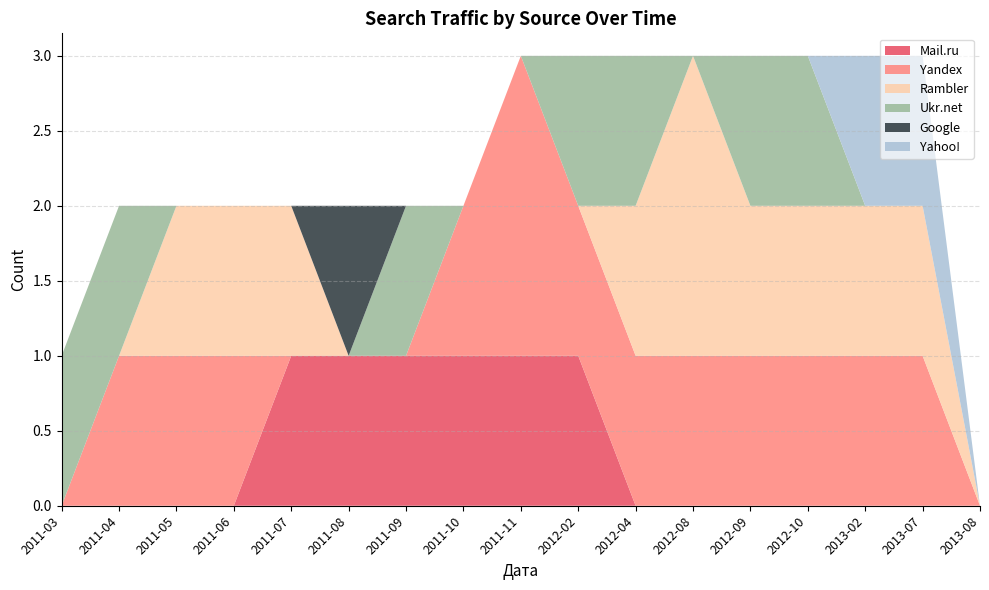

Reading left to right, list all the values displayed in this chart.

Mail.ru: 0	0	0	0	1	1	1	1	1	1	0	0	0	0	0	0	0
Yandex: 0	1	1	1	0	0	0	1	2	1	1	1	1	1	1	1	0
Rambler: 0	0	1	1	1	0	0	0	0	0	1	2	1	1	1	1	0
Ukr.net: 1	1	0	0	0	0	1	0	0	1	1	0	1	1	0	0	0
Google: 0	0	0	0	0	1	0	0	0	0	0	0	0	0	0	0	0
Yahoo!: 0	0	0	0	0	0	0	0	0	0	0	0	0	0	1	1	0